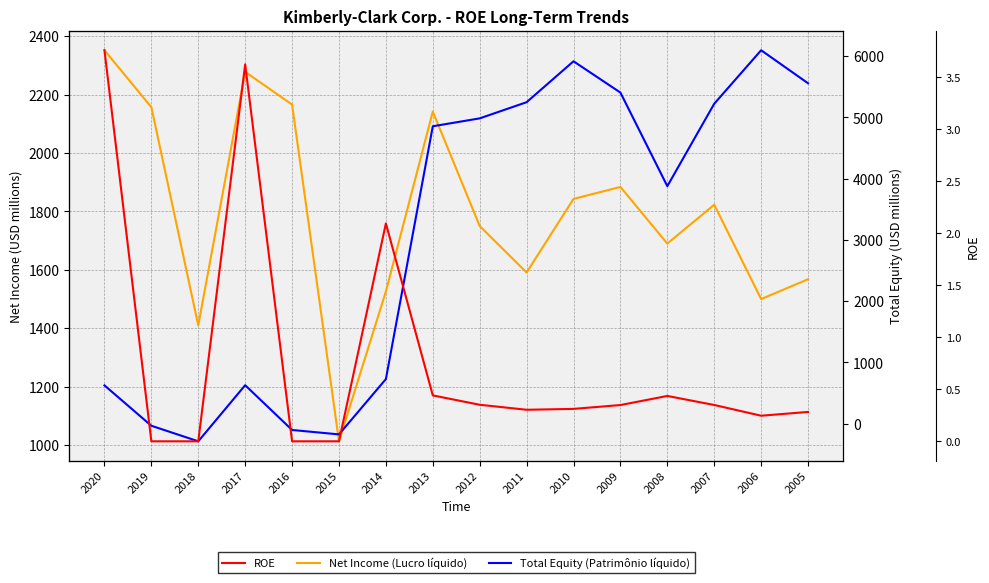

Reading right to left, transcribe all the data shown in this chart.

Net Income (Lucro líquido): 1568.0	1500.0	1823.0	1690.0	1884.0	1843.0	1591.0	1750.0	2142.0	1526.0	1013.0	2166.0	2278.0	1410.0	2157.0	2352.0
Total Equity (Patrimônio líquido): 5558.0	6097.0	5224.0	3878.0	5406.0	5917.0	5249.0	4985.0	4856.0	729.0	-174.0	-102.0	629.0	-287.0	-33.0	626.0
ROE: 0.3	0.2	0.3	0.4	0.3	0.3	0.3	0.4	0.4	2.1	0.0	0.0	3.6	0.0	0.0	3.8